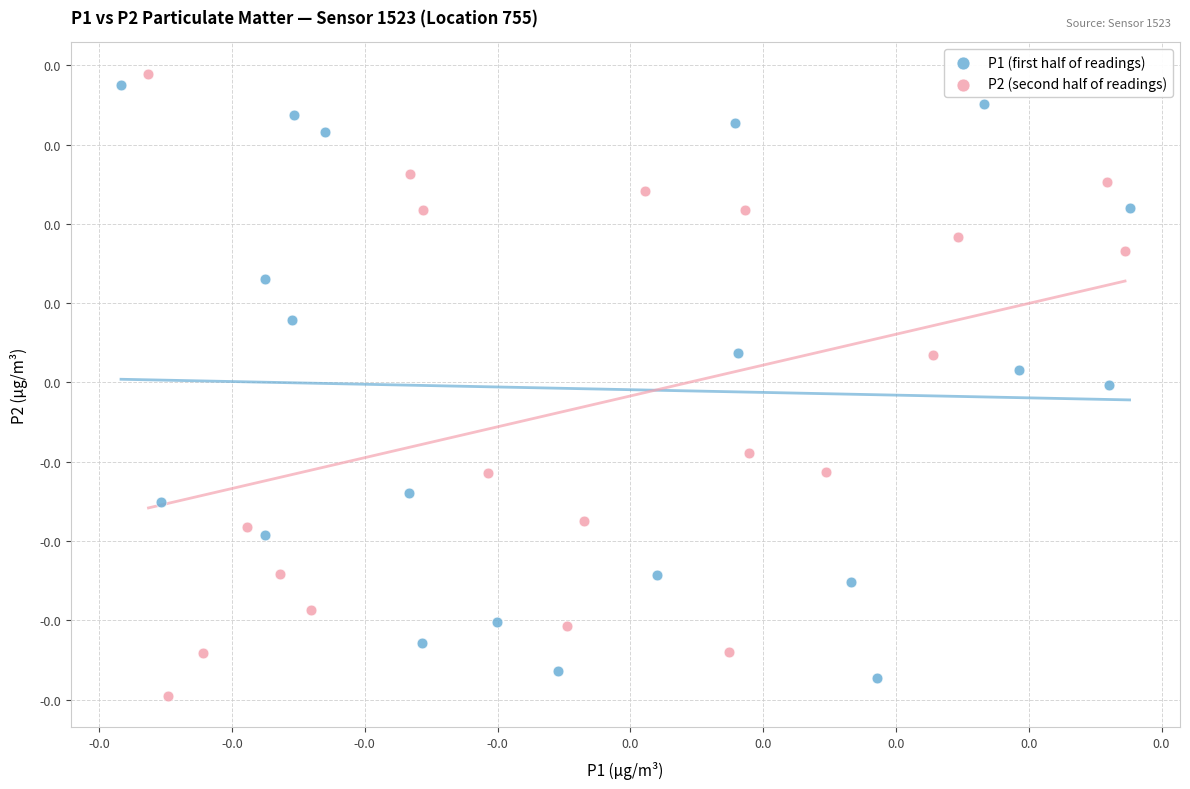

Which series reaches the maximum Y coordinate?

P2 (second half of readings)